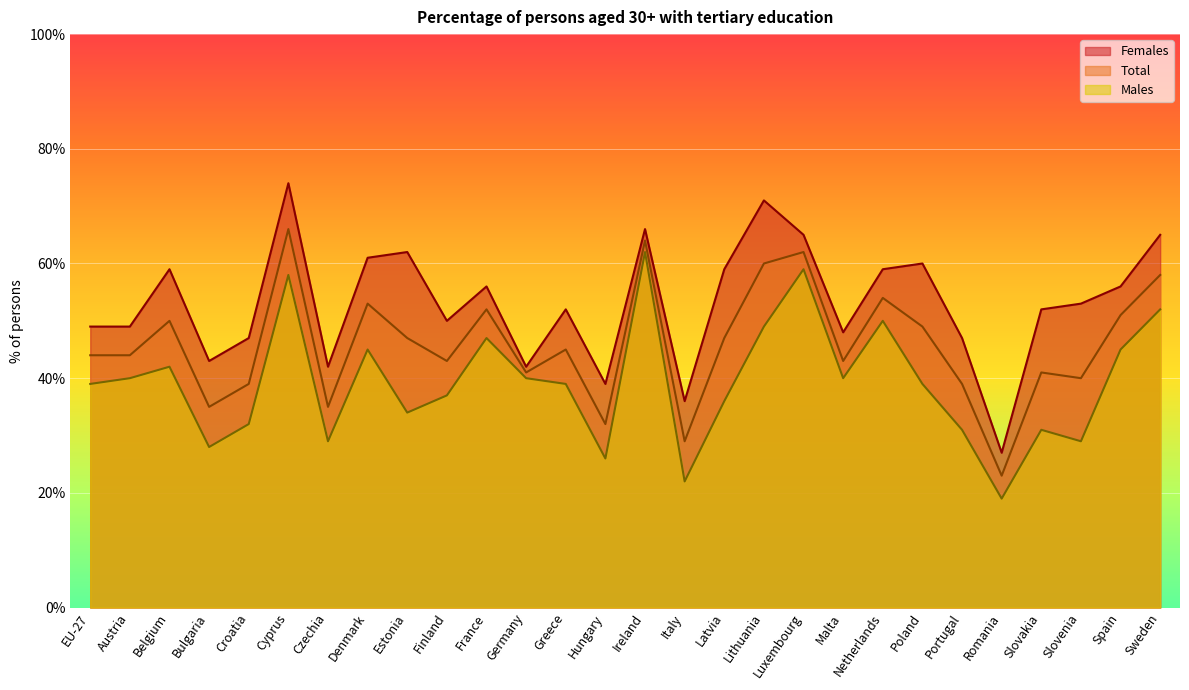

What is the difference between the maximum and minimum values in the Females series?

47